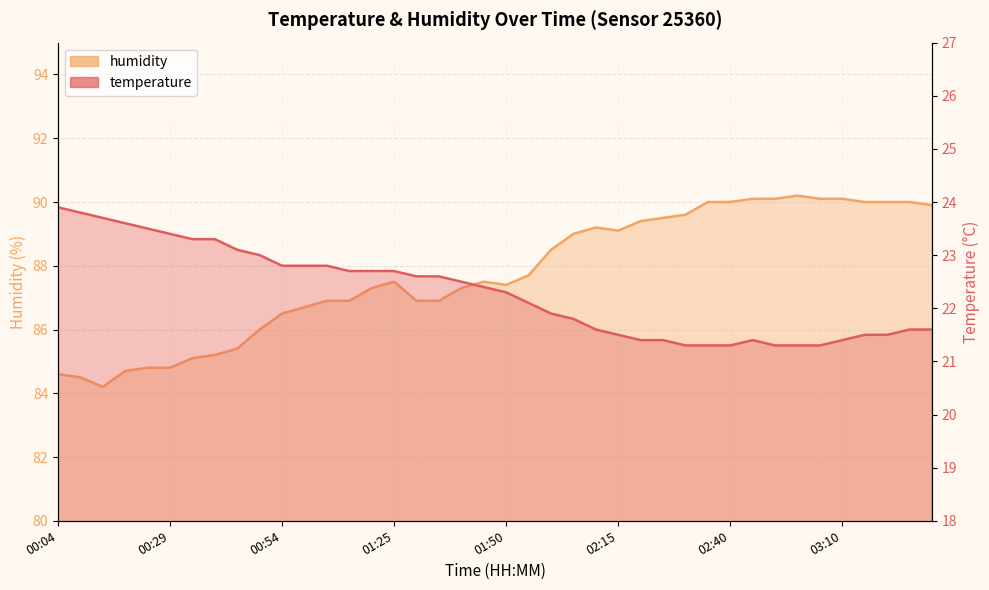

What is the approximate value of humidity at 01:55?

87.7